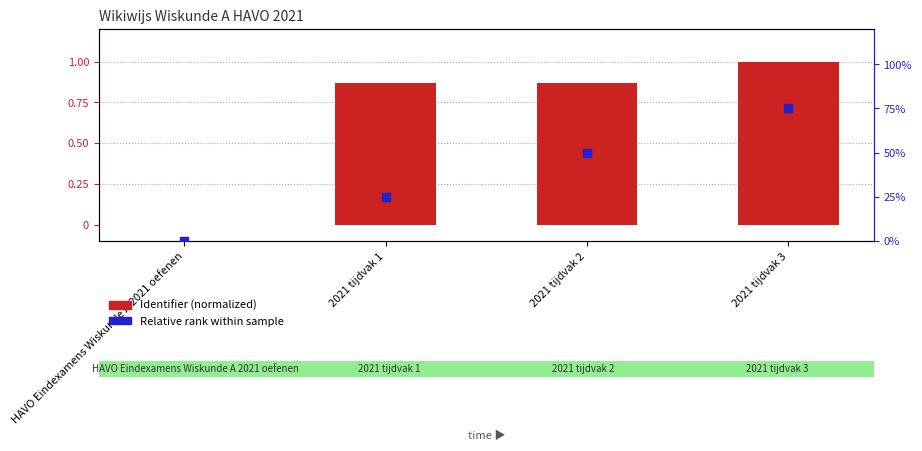

Which series has the largest total across all categories?

Identifier (normalized)